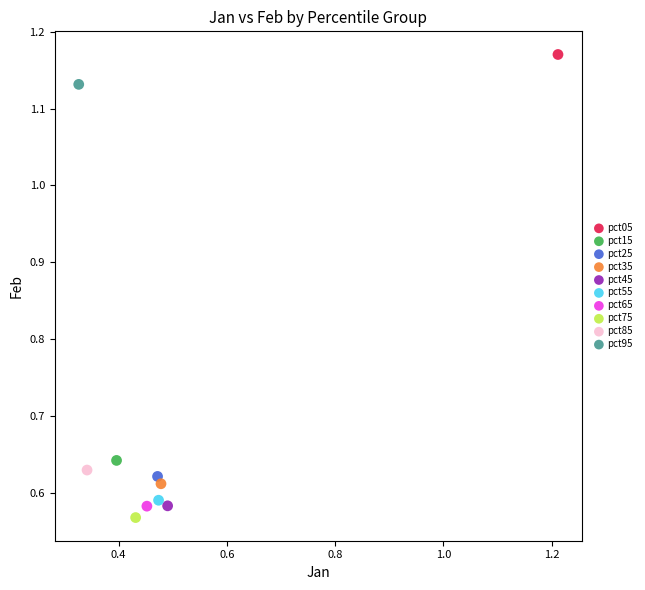

What are all the series names shown in the legend?

pct05, pct15, pct25, pct35, pct45, pct55, pct65, pct75, pct85, pct95